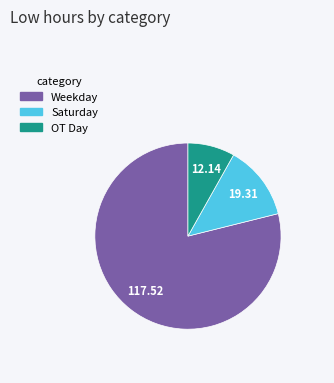

Is there a majority slice in this chart?

Yes